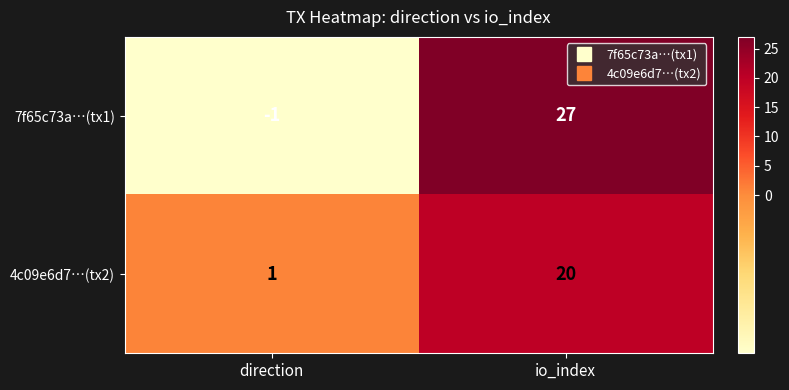

List the series in order of their overall mean, lowest first.

4c09e6d7…(tx2), 7f65c73a…(tx1)